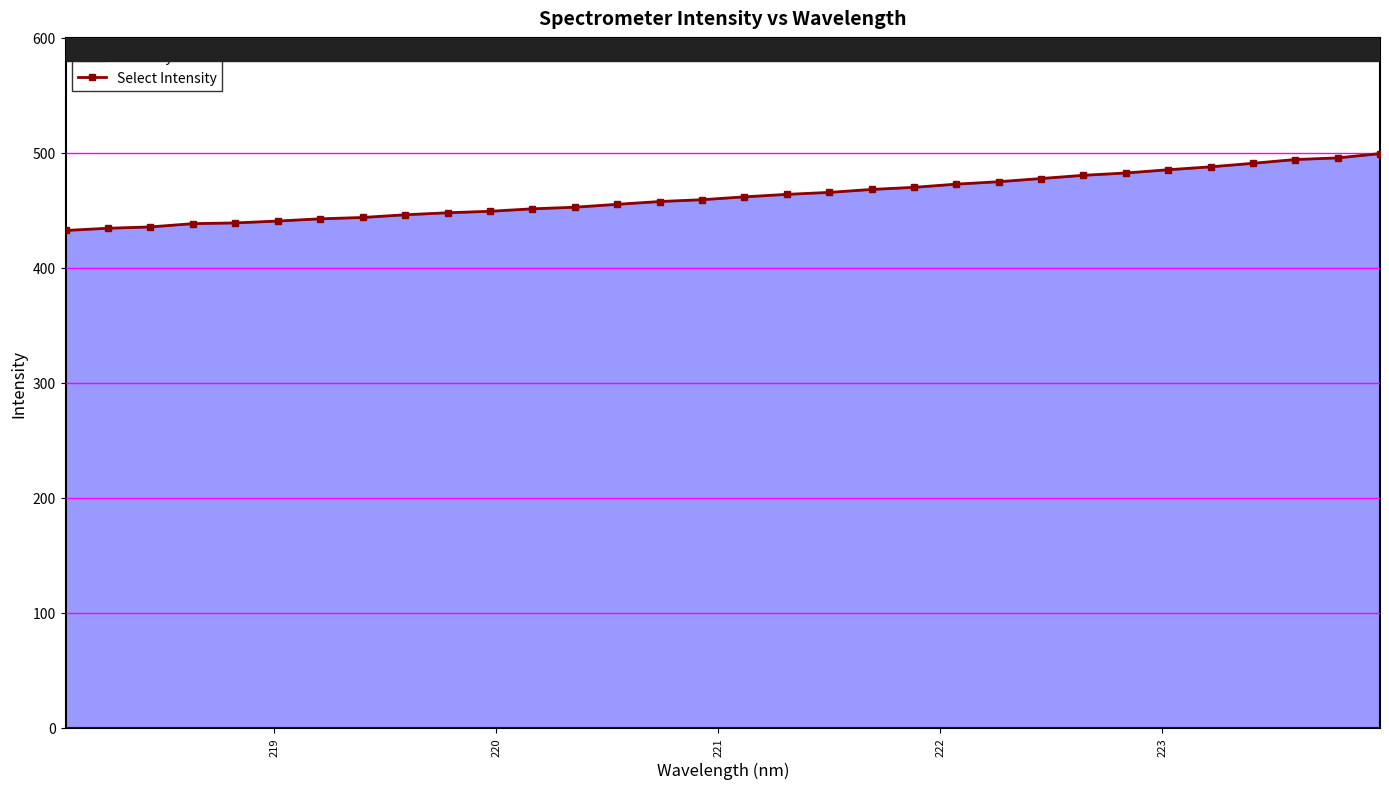

What is the difference between the second highest and minimum values?

63.1